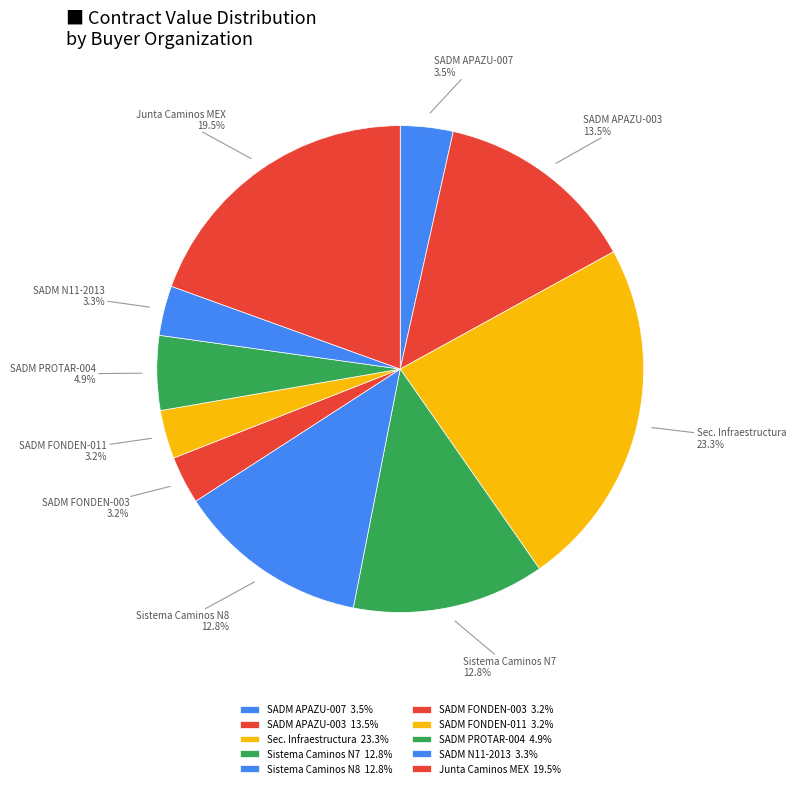

What is the ratio of the value at Sistema Caminos N8 to the value at SADM FONDEN-003?

4.0